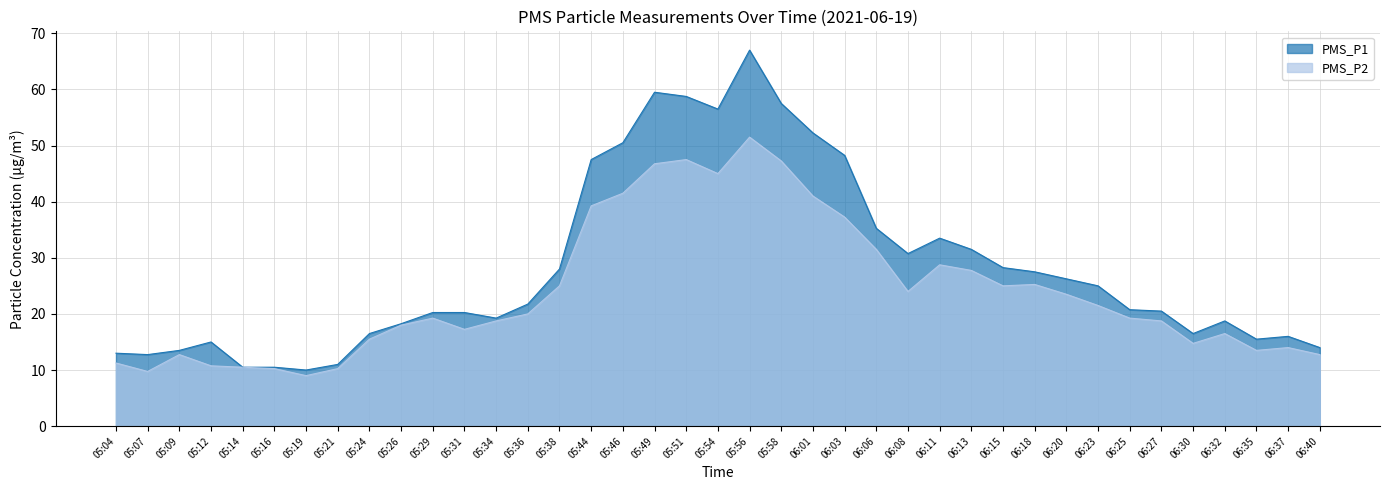

How many interior local valleys does the PMS_P1 series have?

7